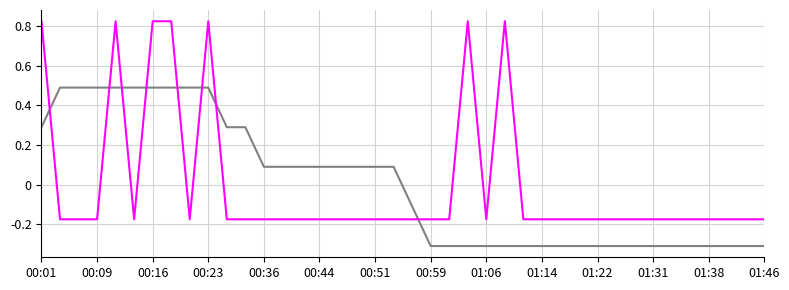

What is the smallest value displayed?

-0.3